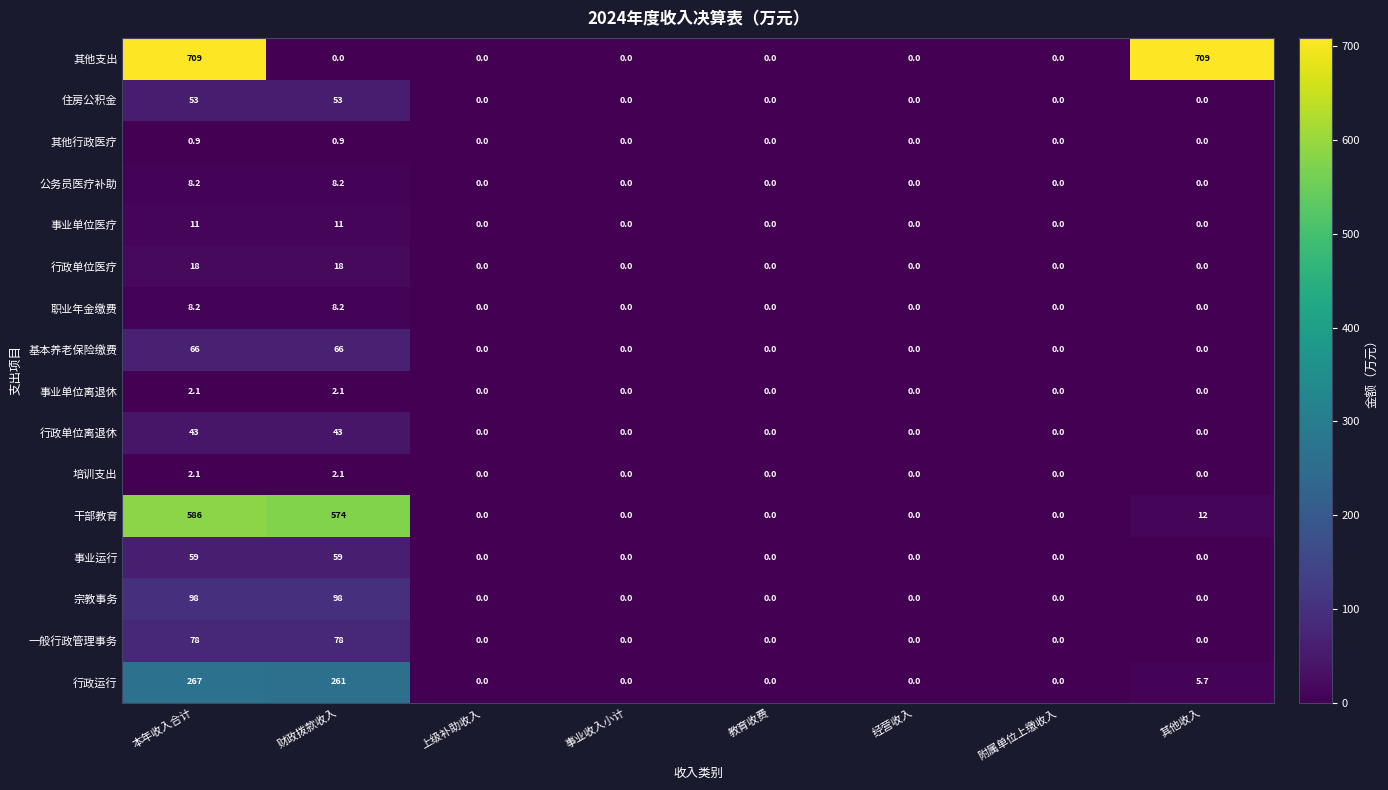

Between 财政拨款收入 and 事业收入小计, which series saw the biggest shift?

干部教育